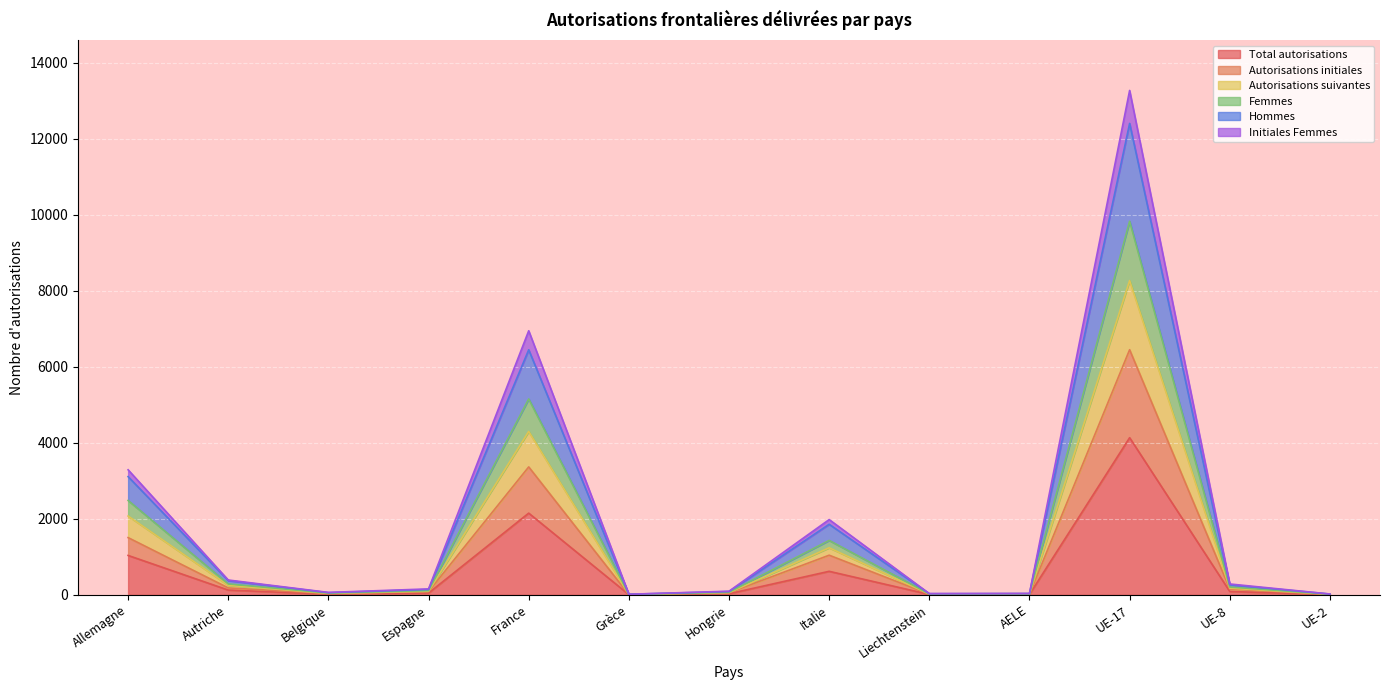

What is the highest value of the Total autorisations series?

4136